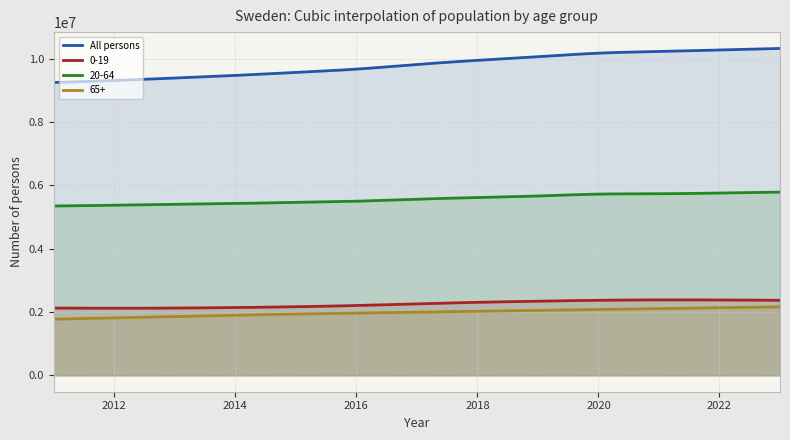

At which category is the sum across all series the highest?

2023